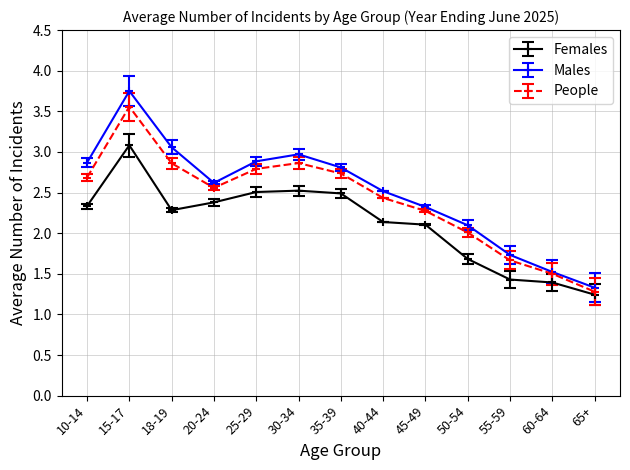

What is the difference between the maximum and minimum values in the Males series?

2.4